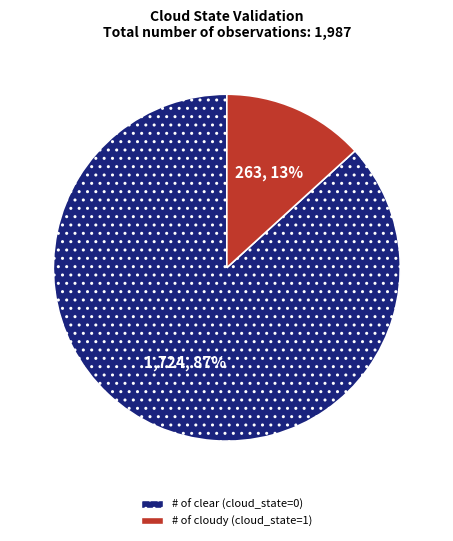

Rank the categories by value from highest to lowest.

# of clear (cloud_state=0), # of cloudy (cloud_state=1)